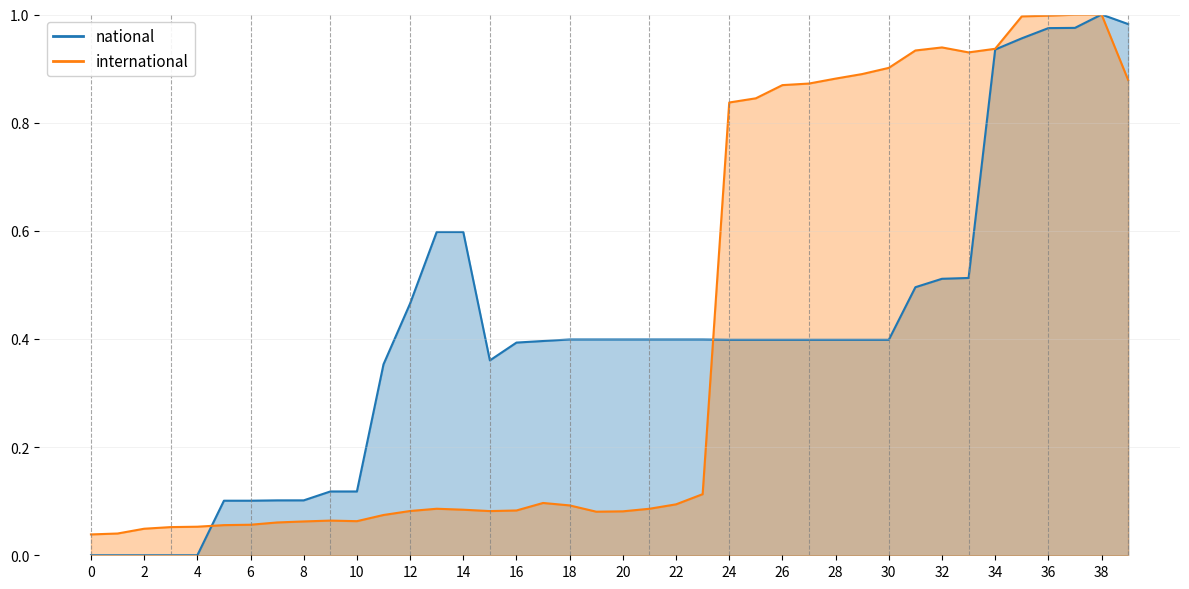

List the series in order of their overall mean, lowest first.

national, international